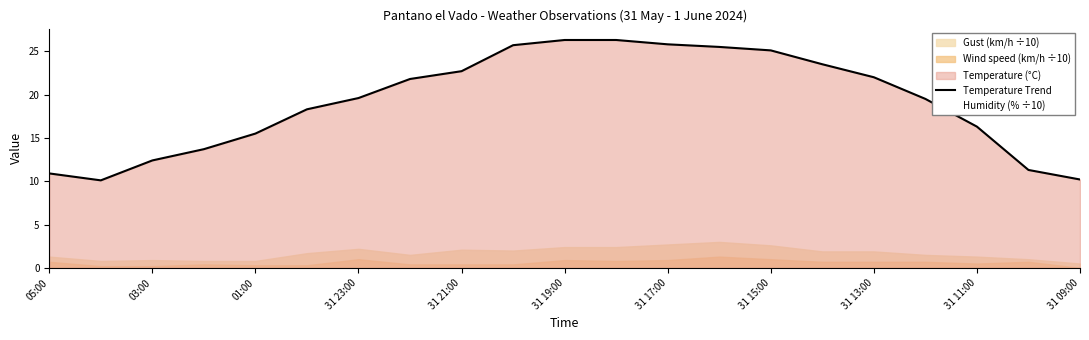

Does the chart display data point markers on the line(s)?

No